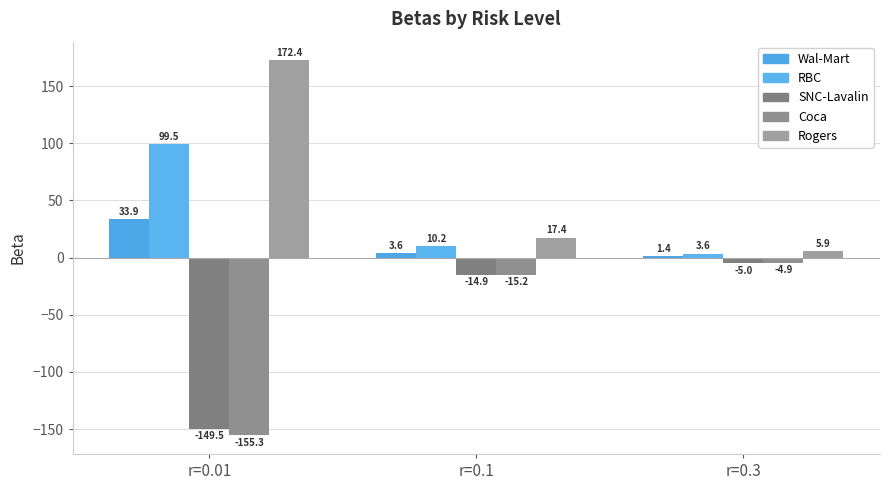

List the series in order of their peak value, highest first.

Rogers, RBC, Wal-Mart, Coca, SNC-Lavalin